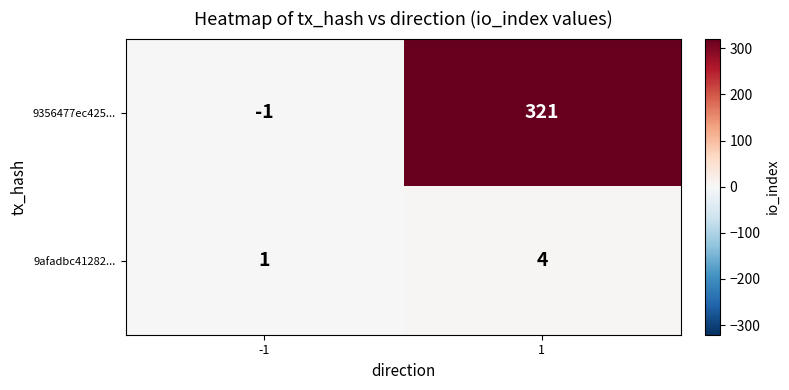

Reading right to left, transcribe all the data shown in this chart.

9356477ec425...: 1=321	-1=-1
9afadbc41282...: 1=4	-1=1